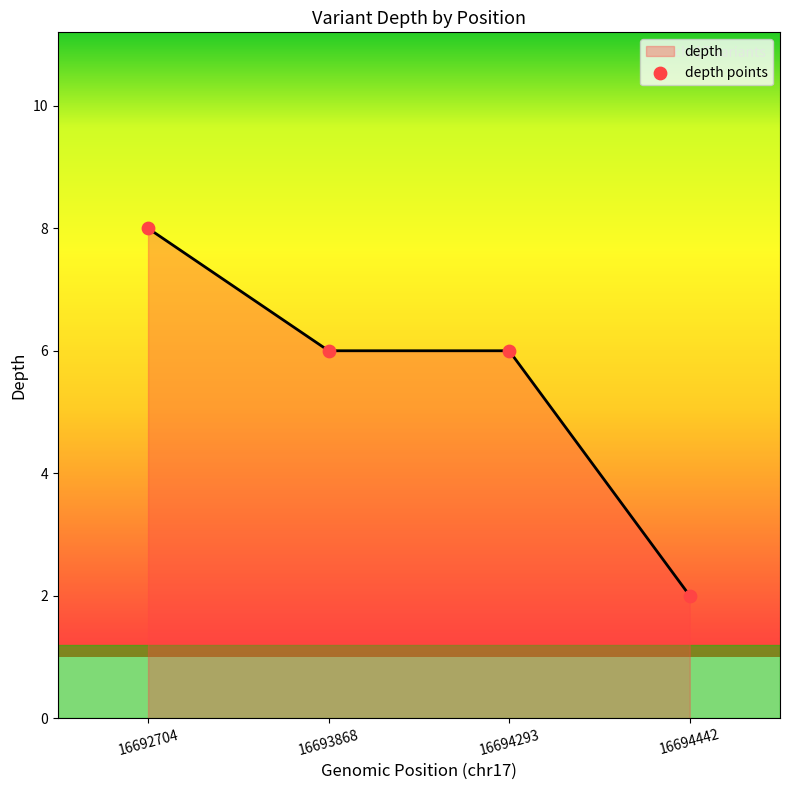

Between 16694442 and 16692704, which is larger?

16692704